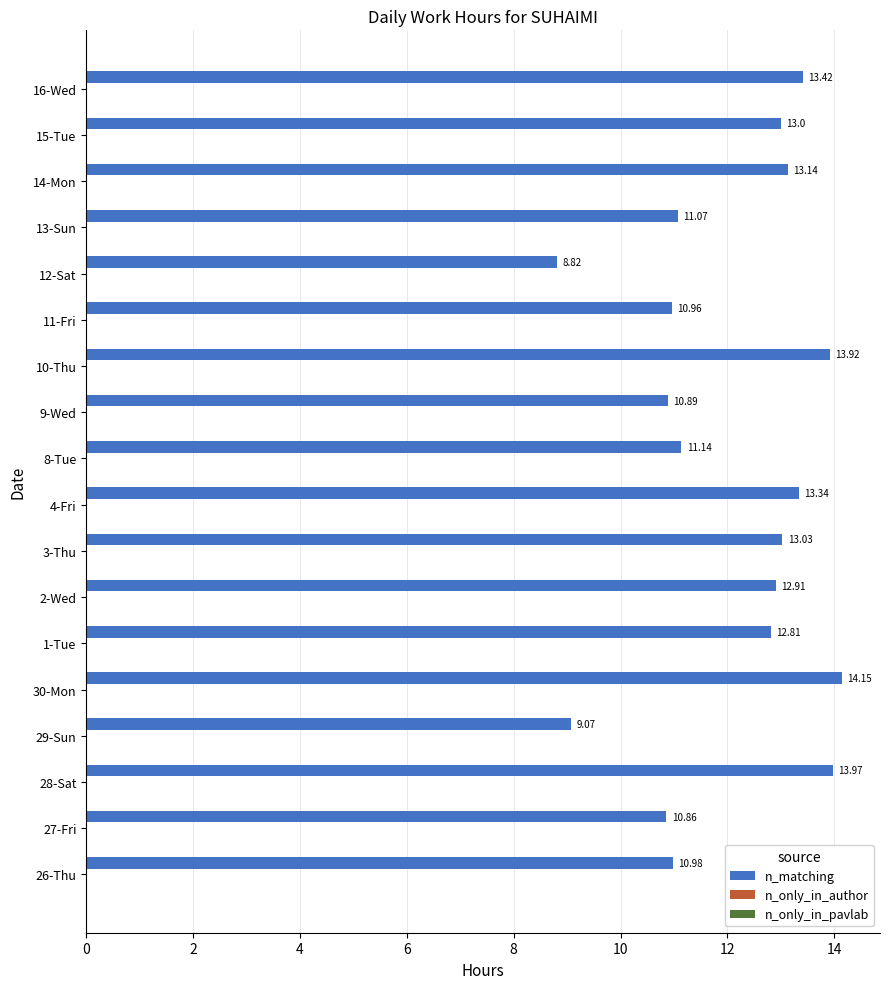

What is the maximum value shown in the chart?

14.2